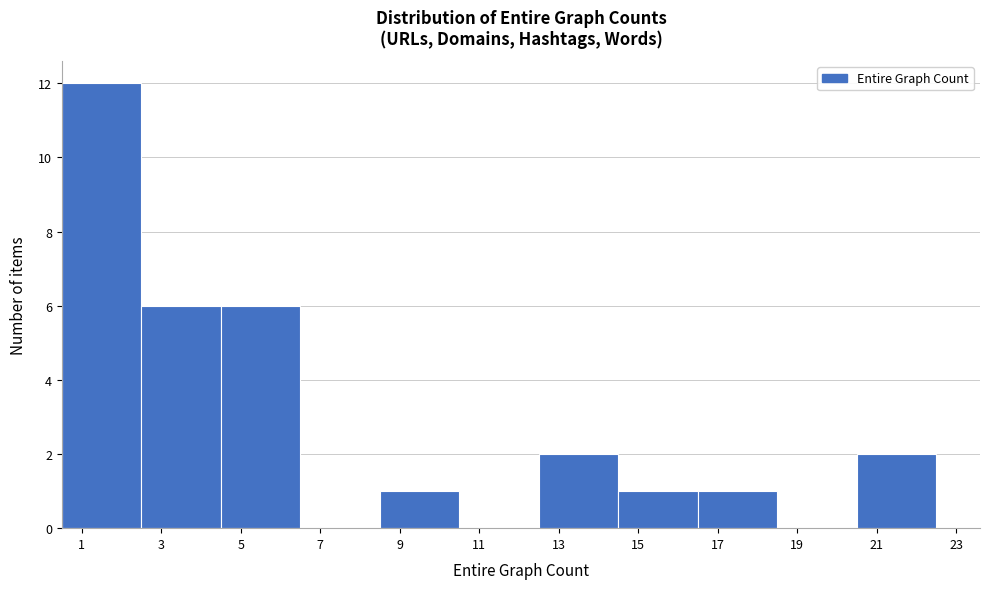

What is the height of the bar covering 8.5 to 10.5 on the x-axis? The values are not printed on the chart, so give them approximately, as read against the axis.

1